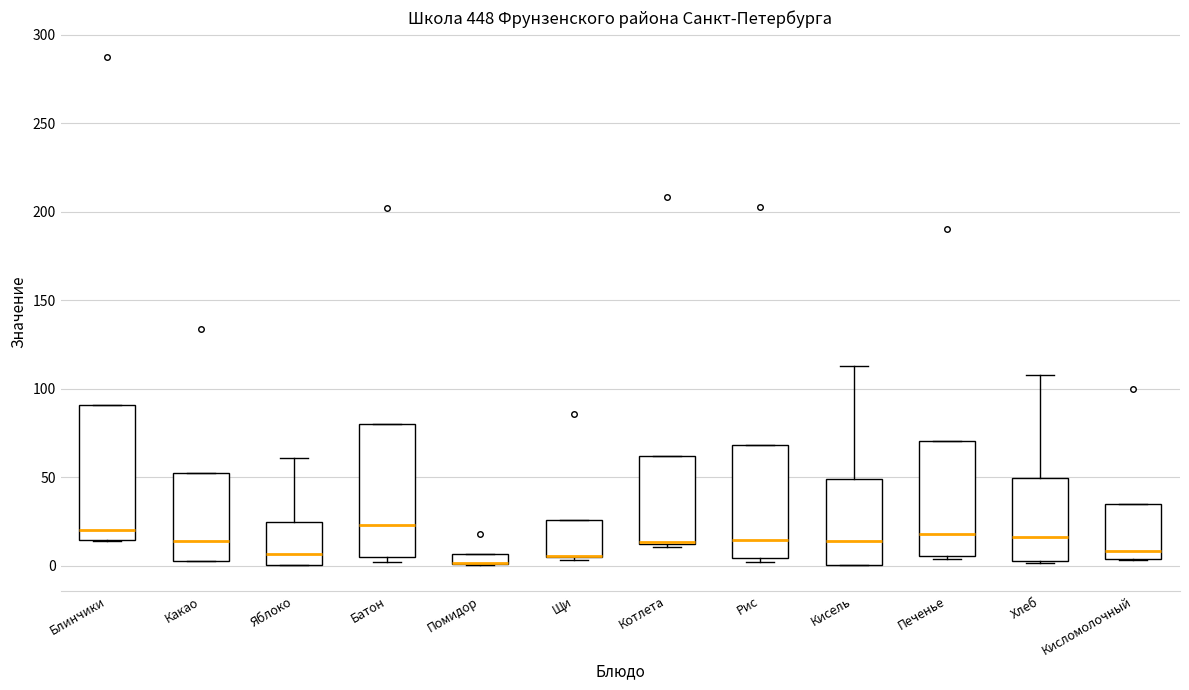

Where does the median line of the box for Батон sit on the y-axis? The values are not printed on the chart, so give them approximately, as read against the axis.

25